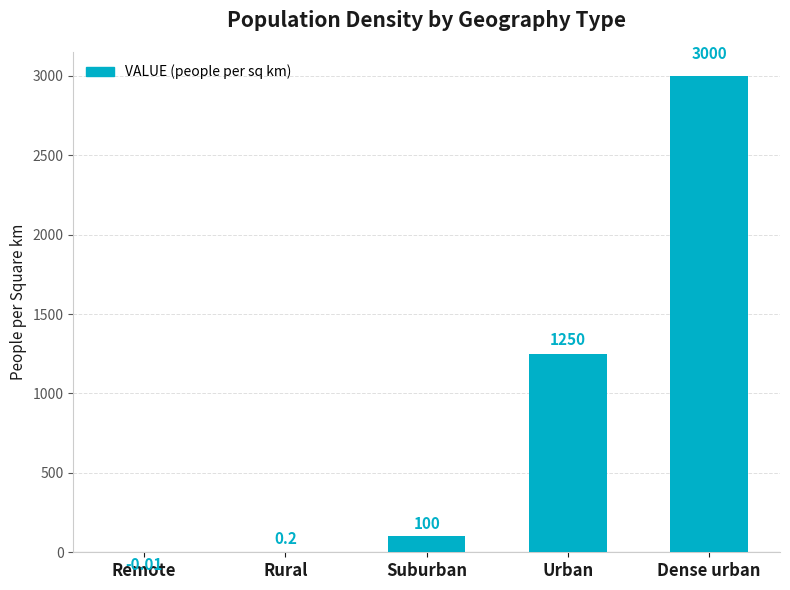

Which label corresponds to the largest value in the chart?

Dense urban